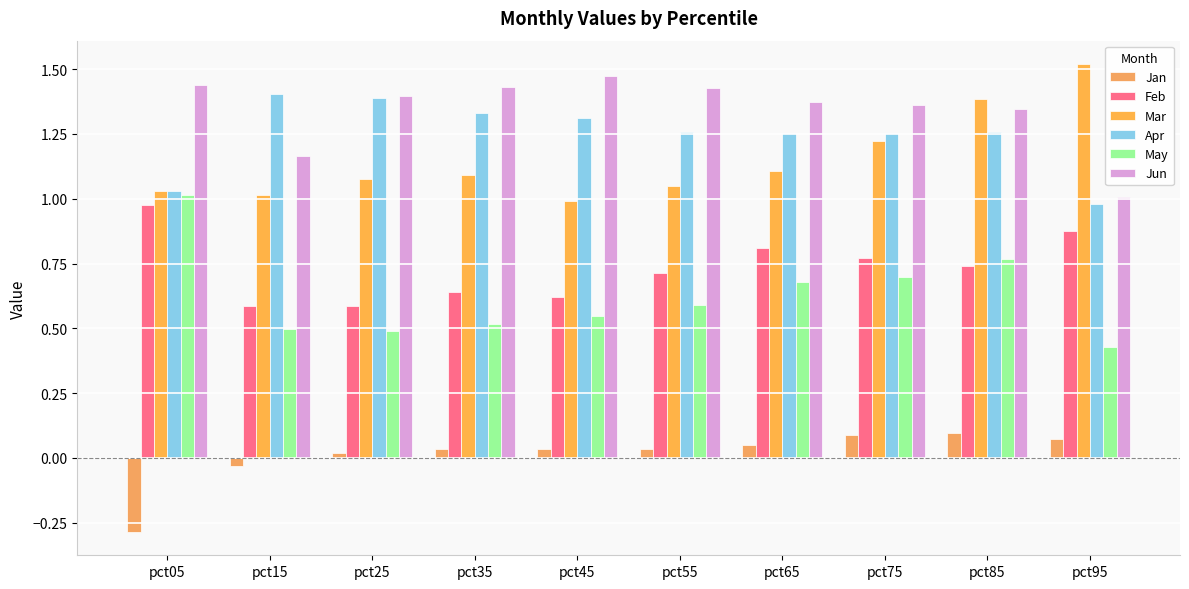

Rank the series at pct15 from lowest to highest value.

Jan, May, Feb, Mar, Jun, Apr